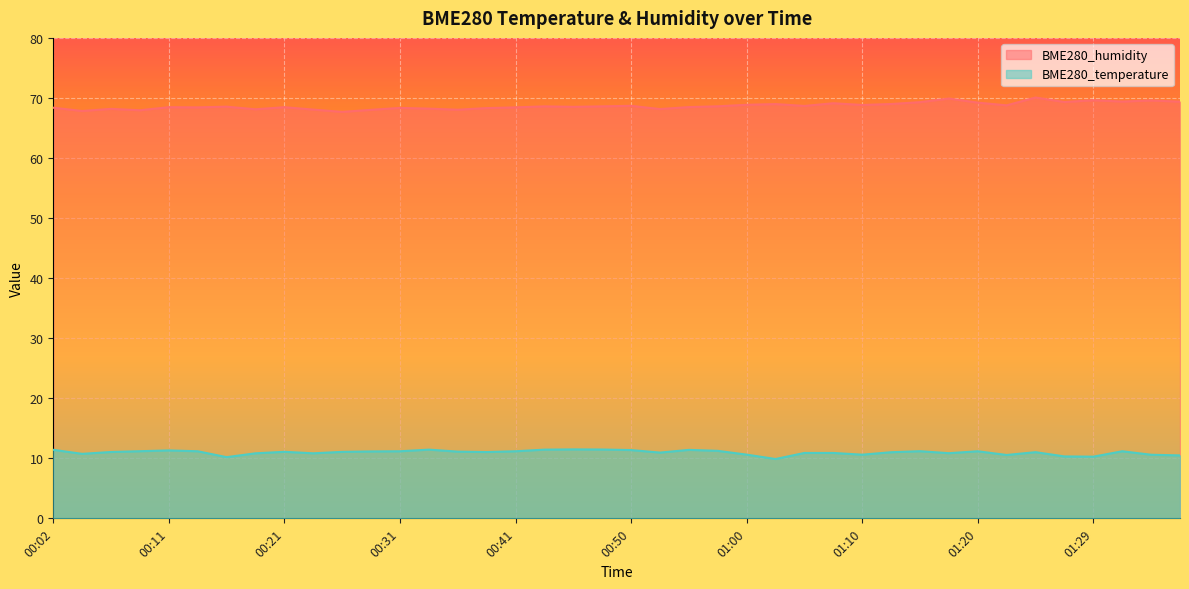

At which label does BME280_humidity first exceed 68?

00:02